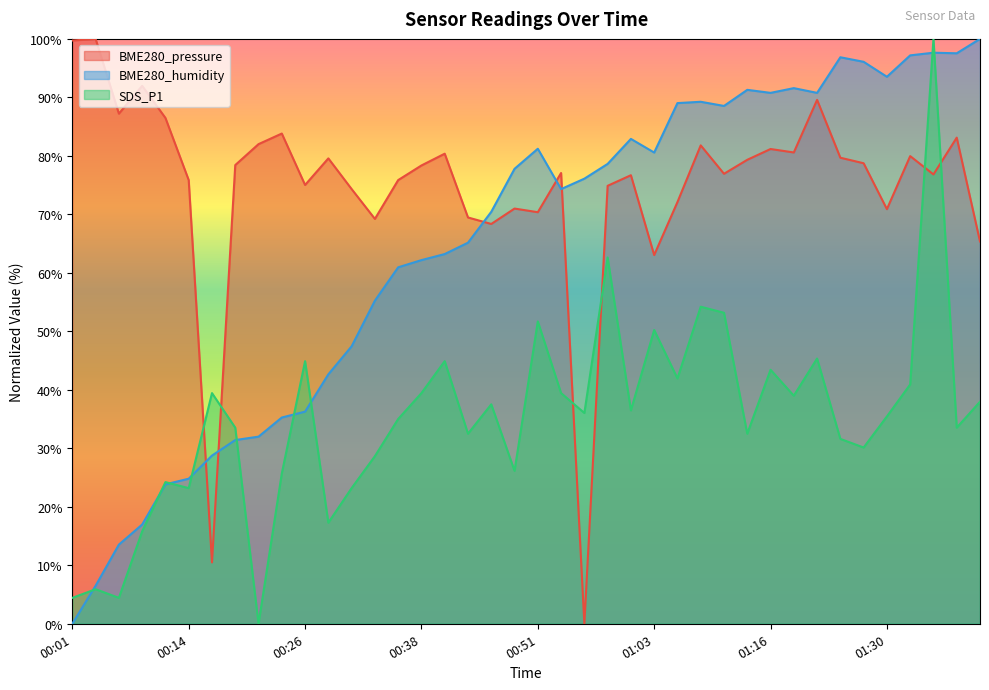

Rank the series by their average value, from lowest to highest.

SDS_P1, BME280_humidity, BME280_pressure